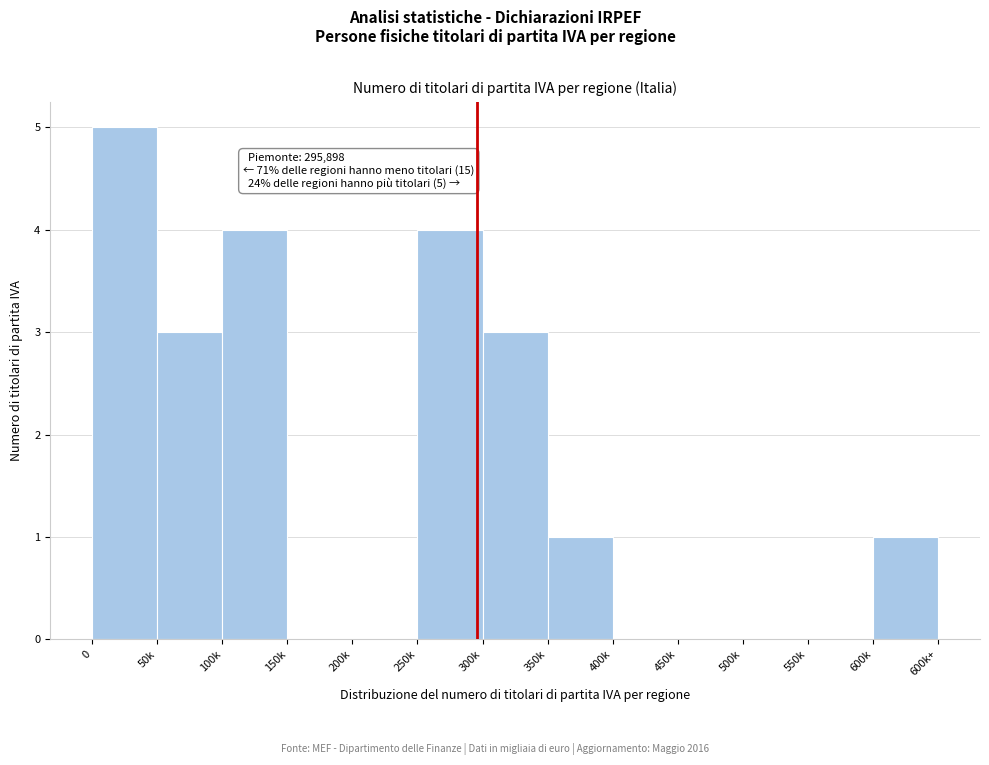

Reading left to right, list all the values displayed in this chart.

0=5	50k=3	100k=4	150k=0	200k=0	250k=4	300k=3	350k=1	400k=0	450k=0	500k=0	550k=0	600k=1